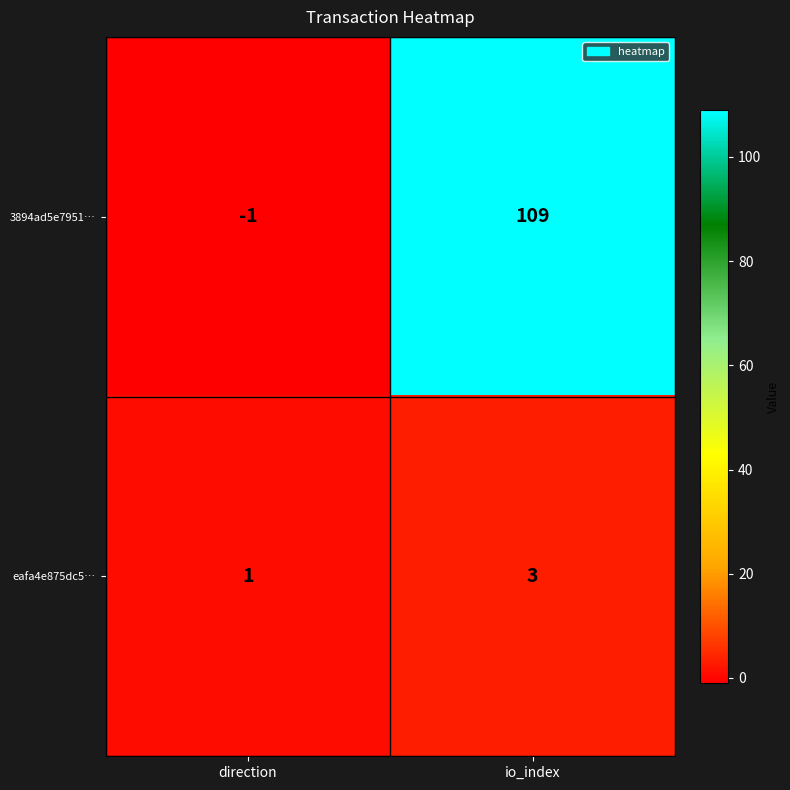

Rank the series by their maximum value, from lowest to highest.

eafa4e875dc5…, 3894ad5e7951…